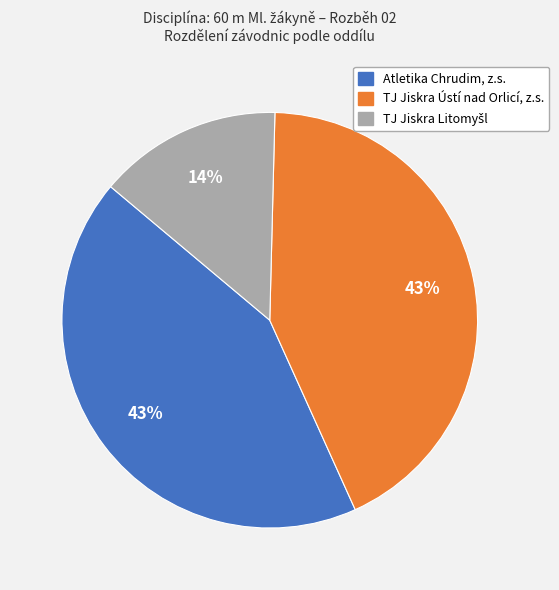

Is the sum of Atletika Chrudim, z.s. and TJ Jiskra Ústí nad Orlicí, z.s. greater than half?

Yes